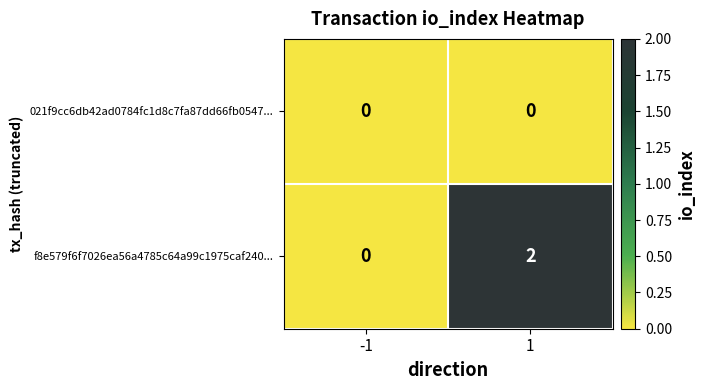

Rank the categories by f8e579f6f7026ea56a4785c64a99c1975caf240... value from highest to lowest.

1, -1